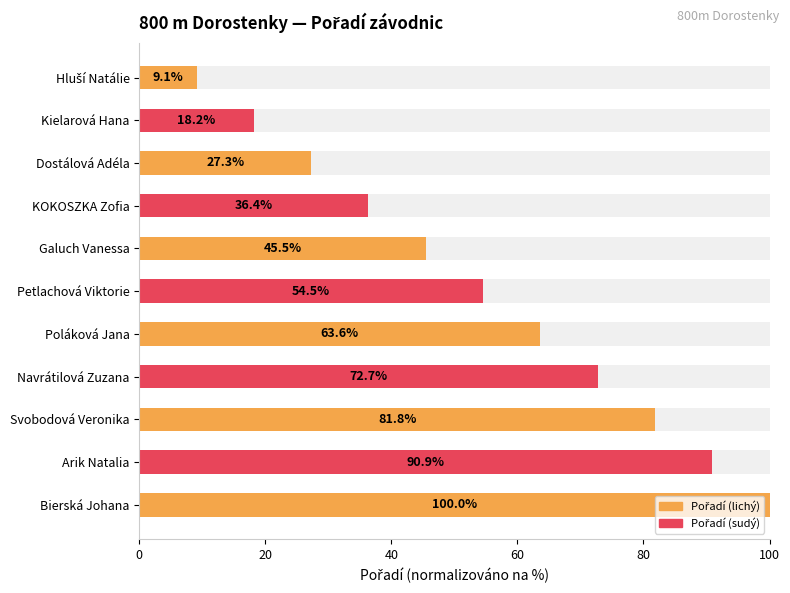

What is the difference between the second highest and minimum values?

81.8